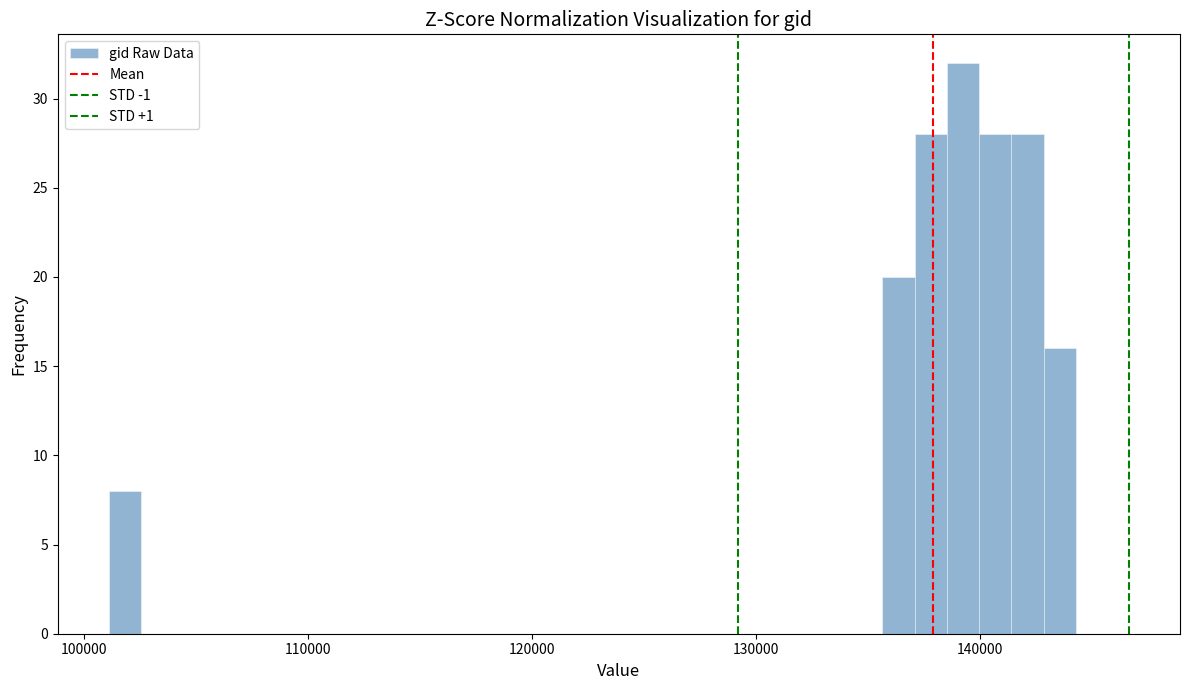

Around what value on the x-axis is the tallest bar? Give the approximate position of its centre, as read against the axis.

139000